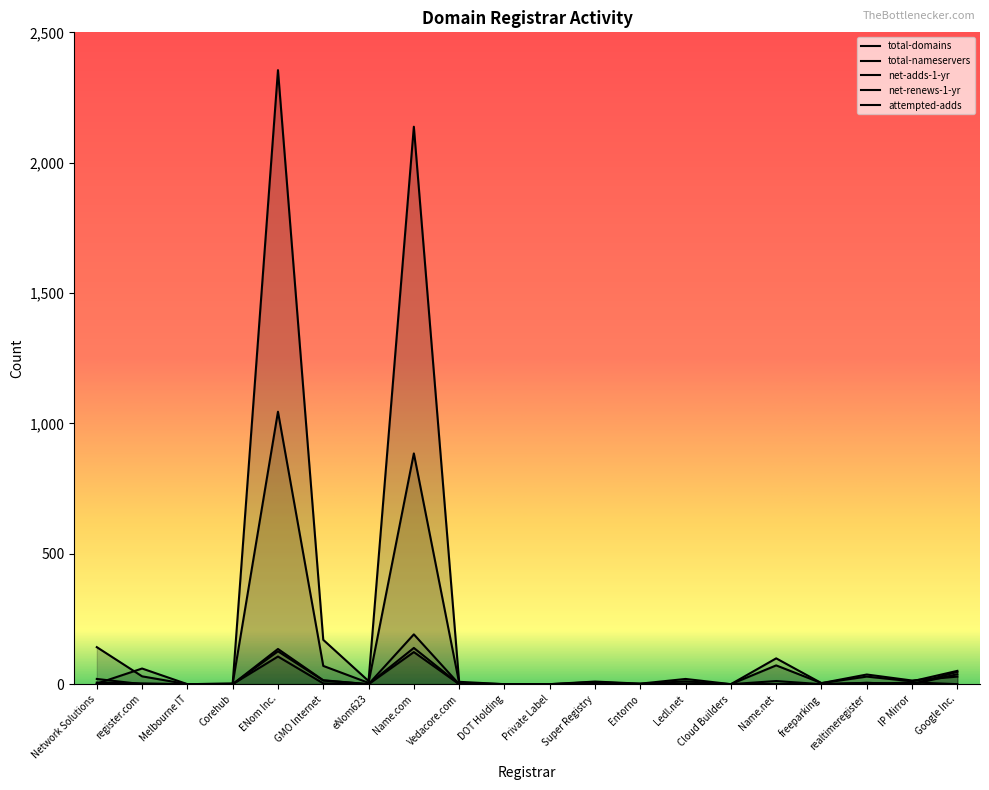

Count the number of data series in this chart.

5